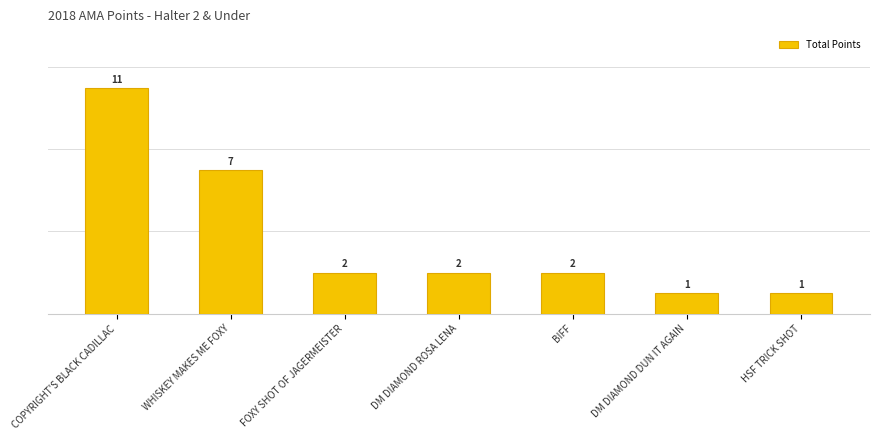

What is the change in value from BIFF to DM DIAMOND DUN IT AGAIN?

-1